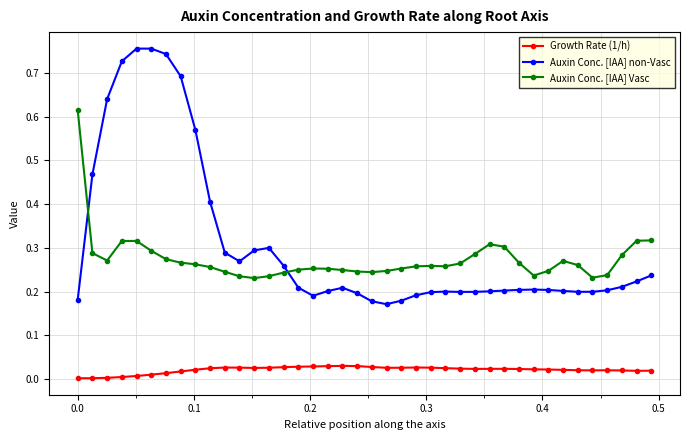

Rank the series by their maximum value, from lowest to highest.

Growth Rate (1/h), Auxin Conc. [IAA] Vasc, Auxin Conc. [IAA] non-Vasc